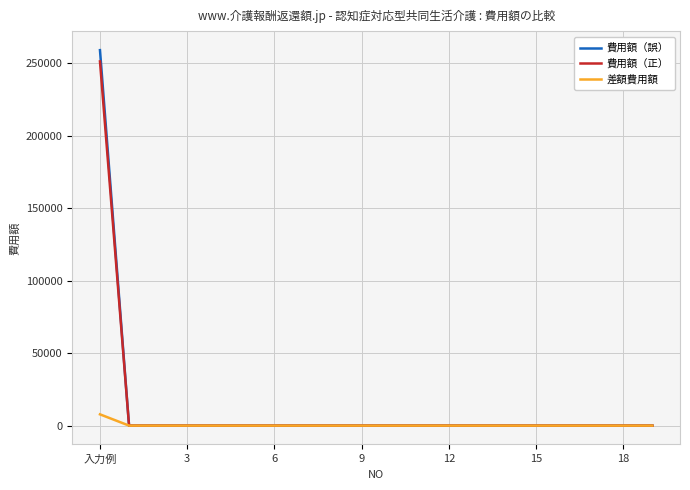

Which series has the largest range (max minus min)?

費用額（誤）